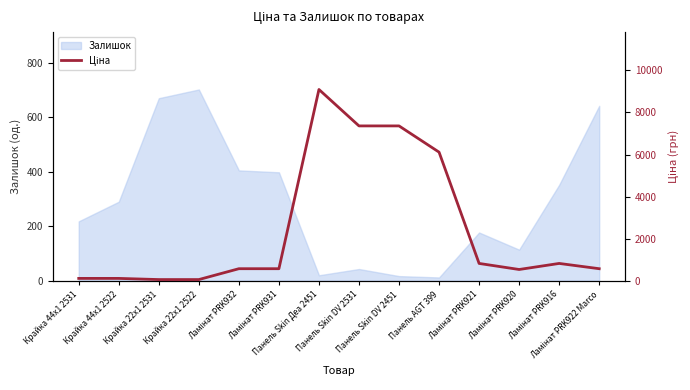

What is the minimum value shown in the chart?

55.3